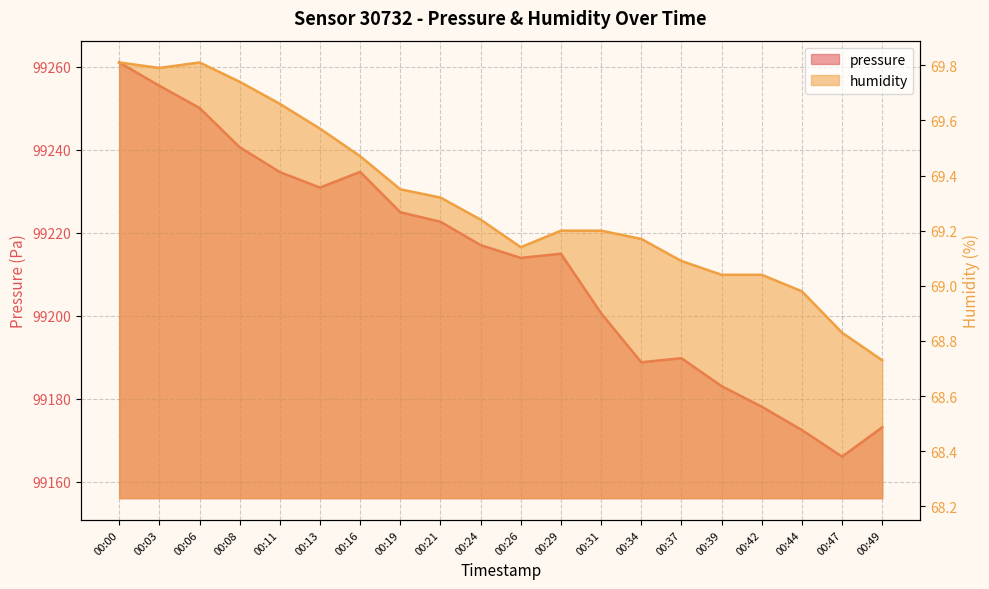

Rank the series at 00:16 from highest to lowest value.

pressure, humidity